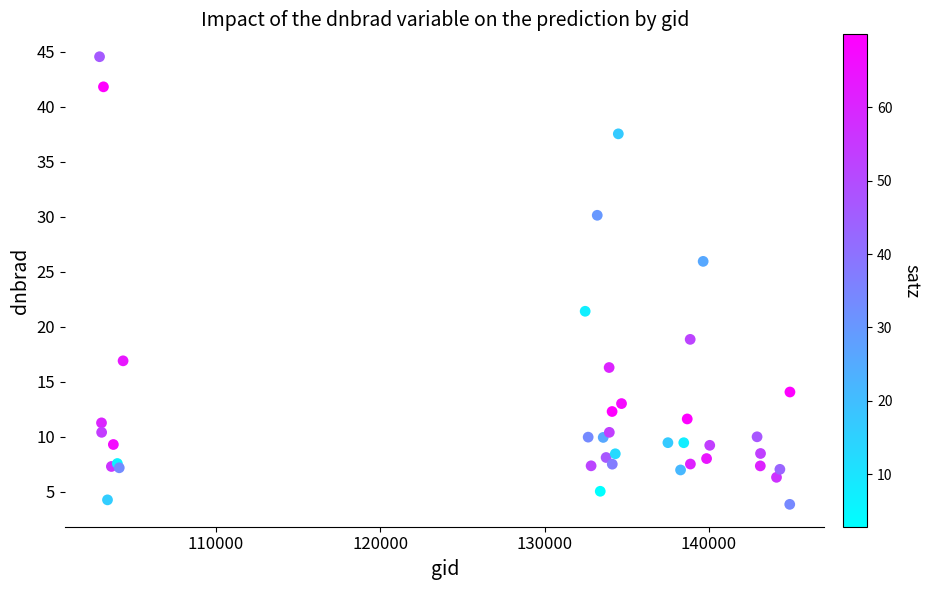

What Y value in the scatter plot is closest to 24?

25.9